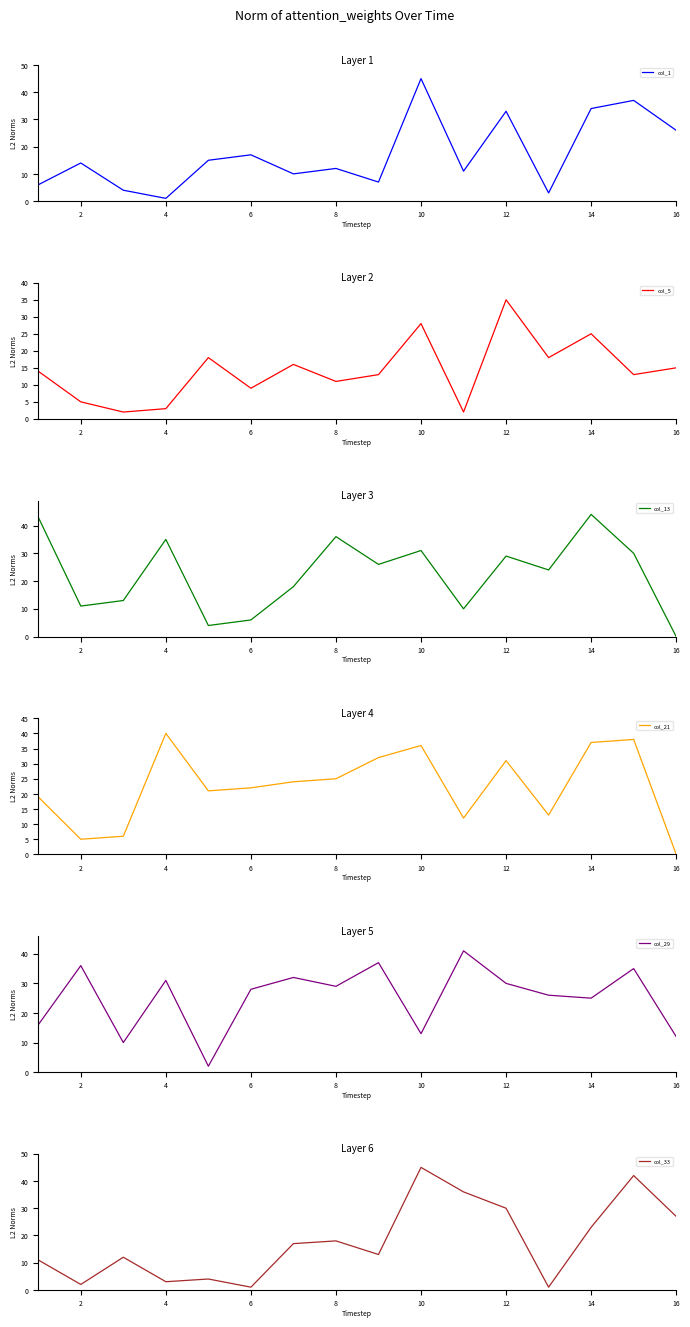

What is the difference between the maximum and minimum values in the col_5 series?

33